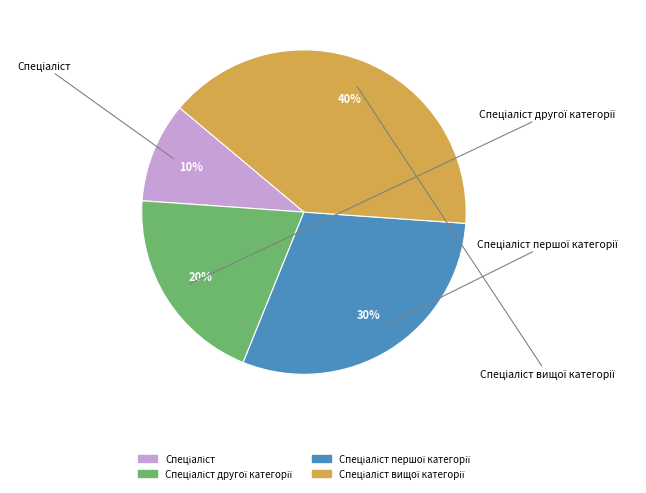

Does any single category account for the majority?

No